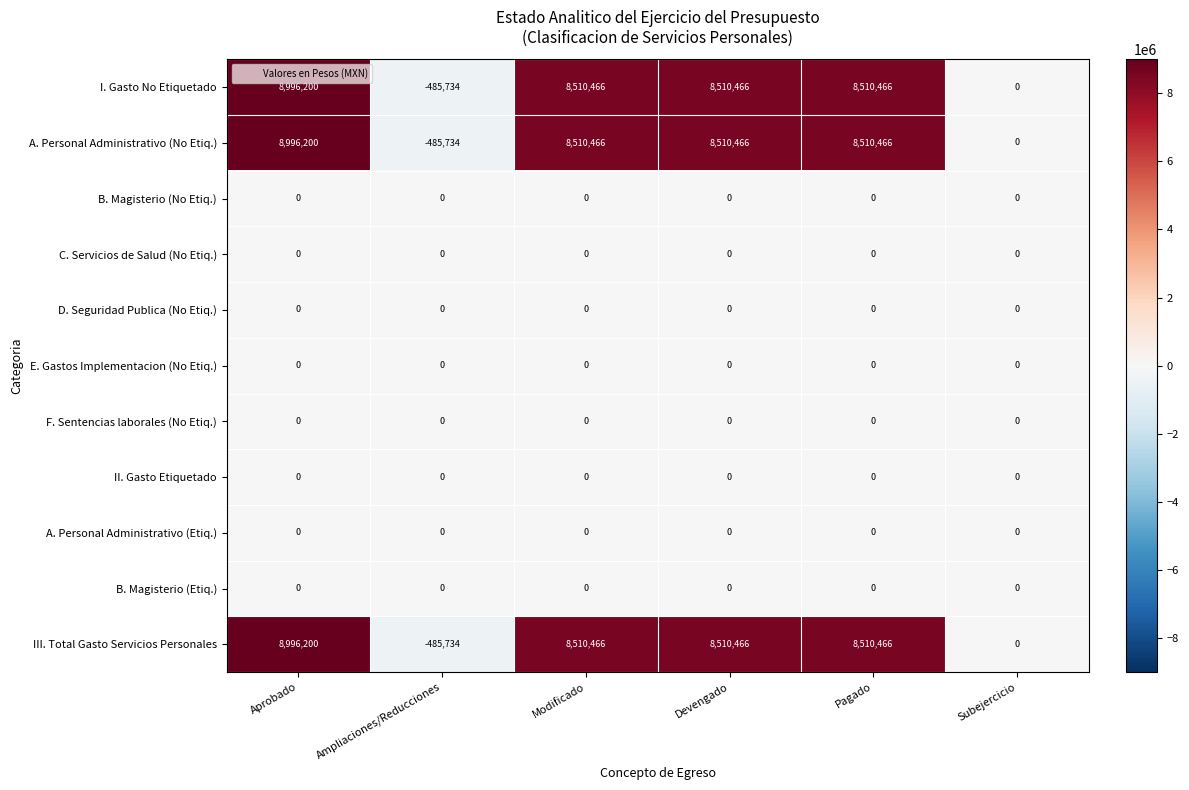

What is the difference between the maximum and minimum values in the I. Gasto No Etiquetado series?

9481934